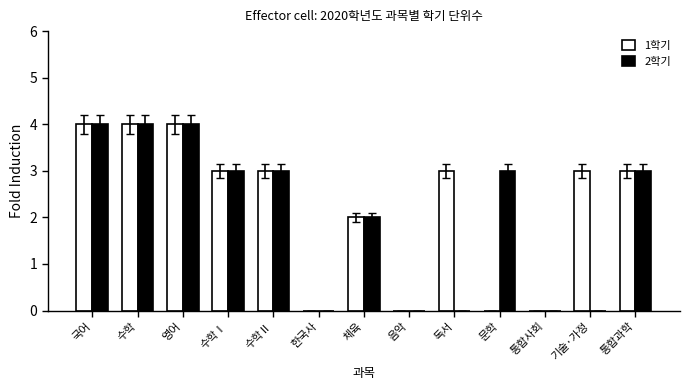

Is the value of 2학기 at 한국사 greater than the value of 1학기 at 독서?

No